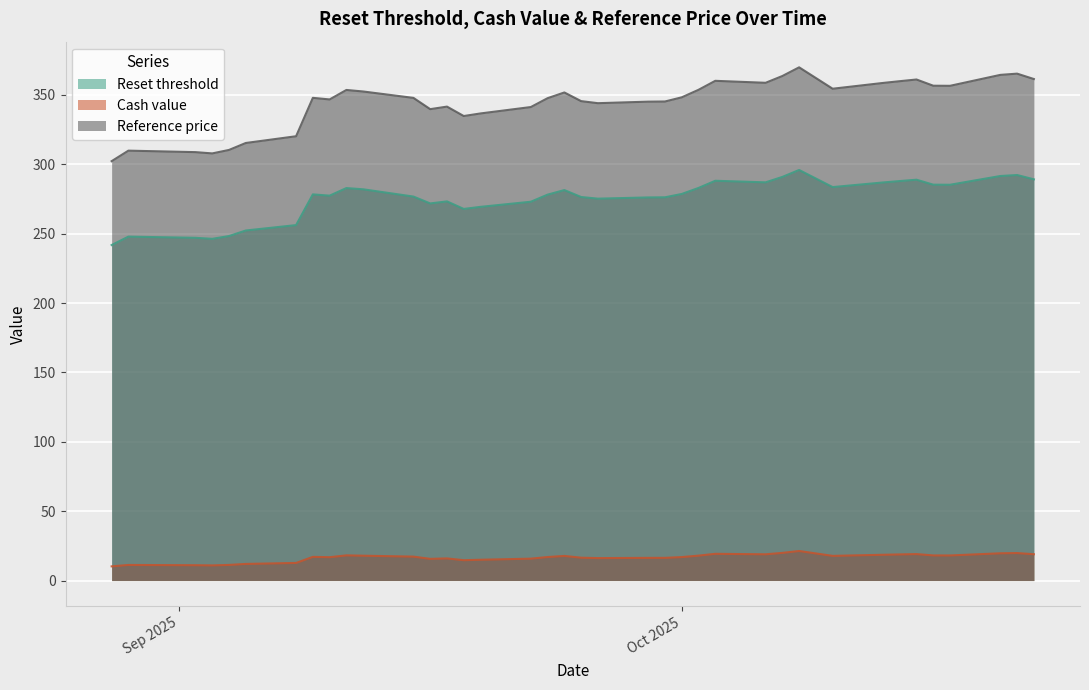

What is the minimum value for Reset threshold?

241.8